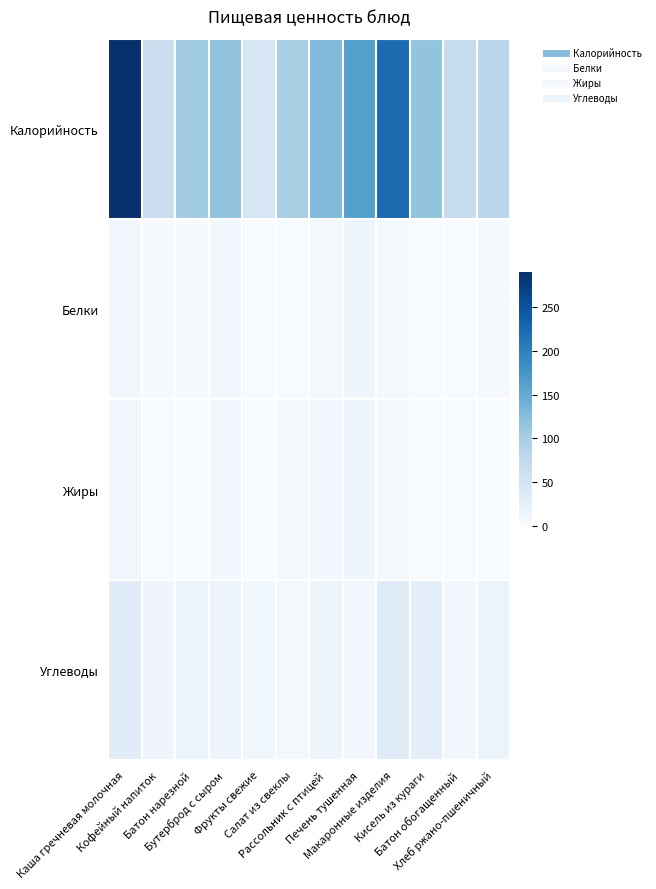

What is the maximum value shown in the chart?

289.0